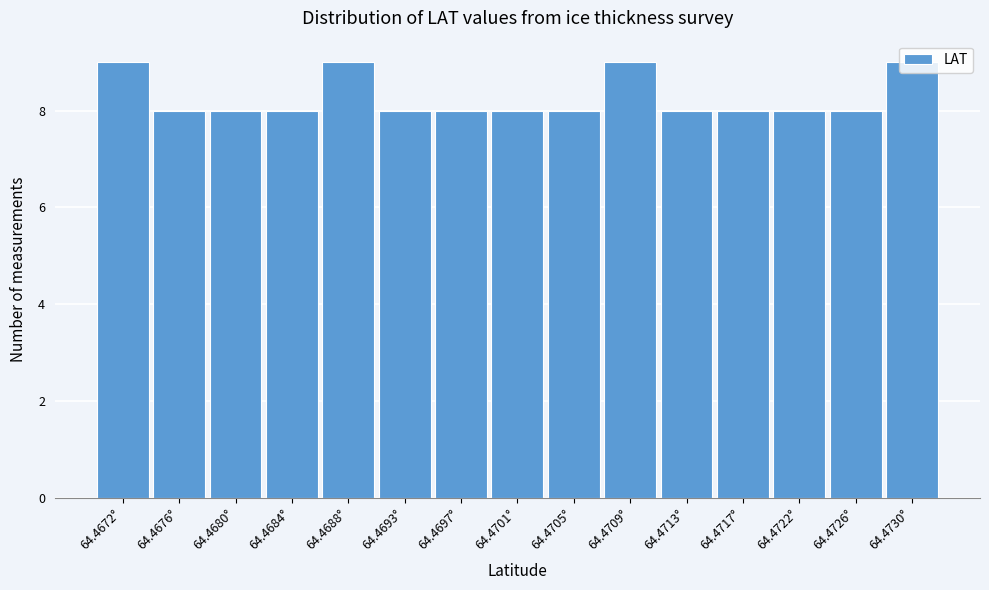

What is the average value?

8